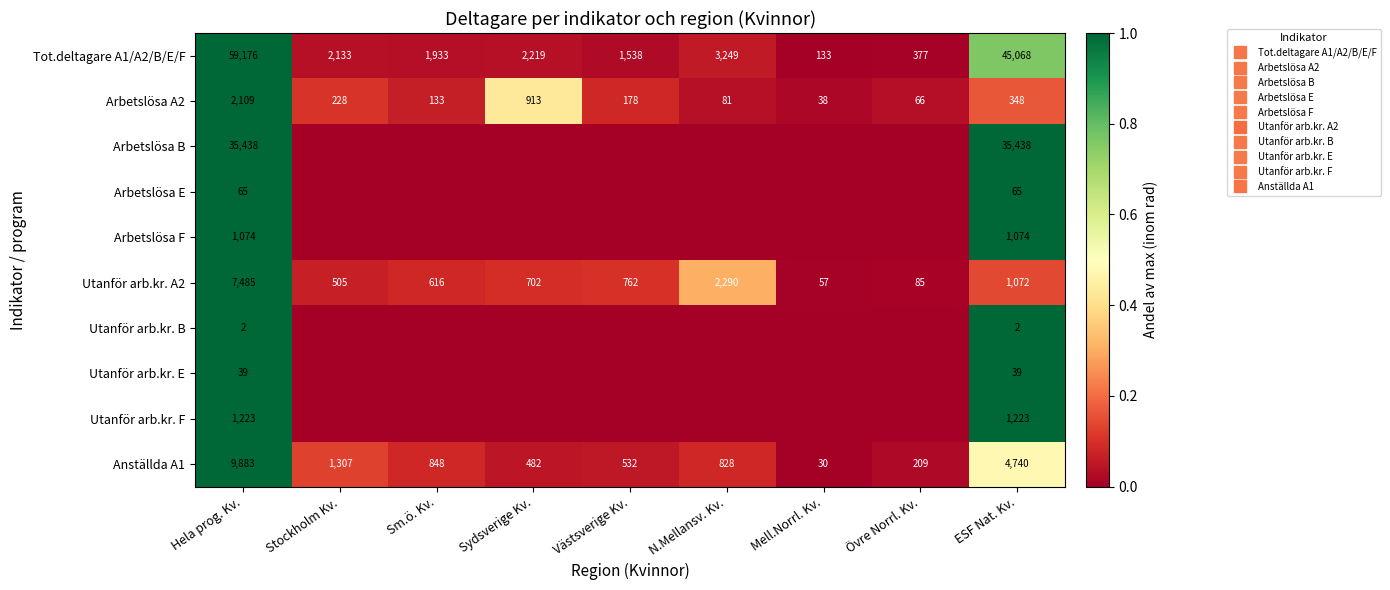

What is the difference between the maximum and minimum values in the Utanför arb.kr. B series?

1.0